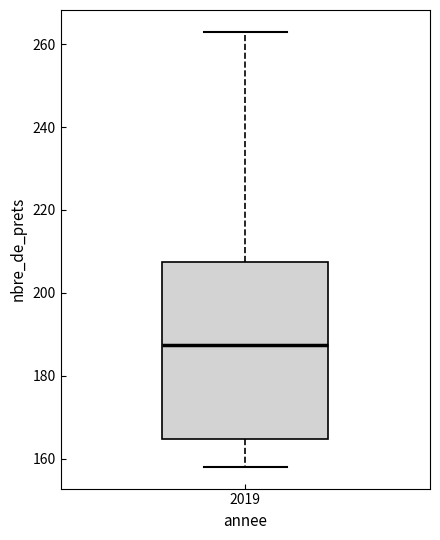

Transcribe this box plot: give where the median line is, the range the box spans, and where the two whiskers end, as read against the y-axis. The values are not printed on the chart, so give them approximately, as read against the axis.

median 188, box 164 to 208, whiskers 158 to 264